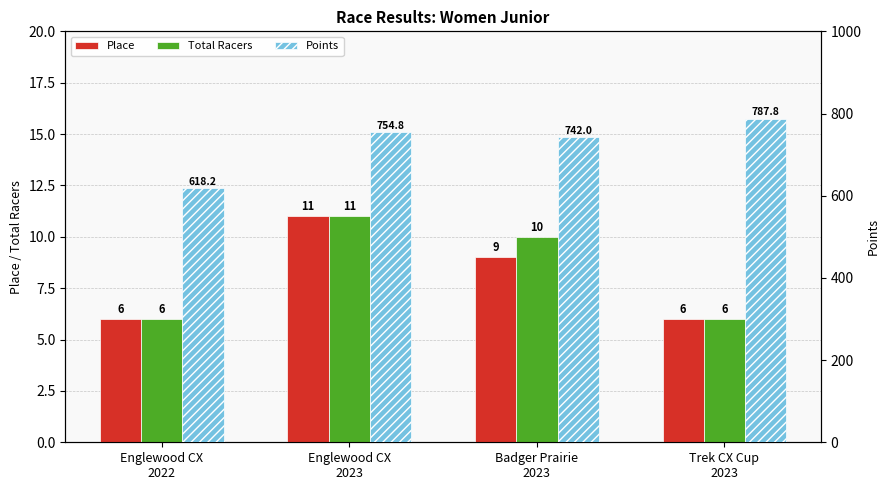

True or false: Total Racers has a value of 10.6 at Trek CX Cup
2023.

False